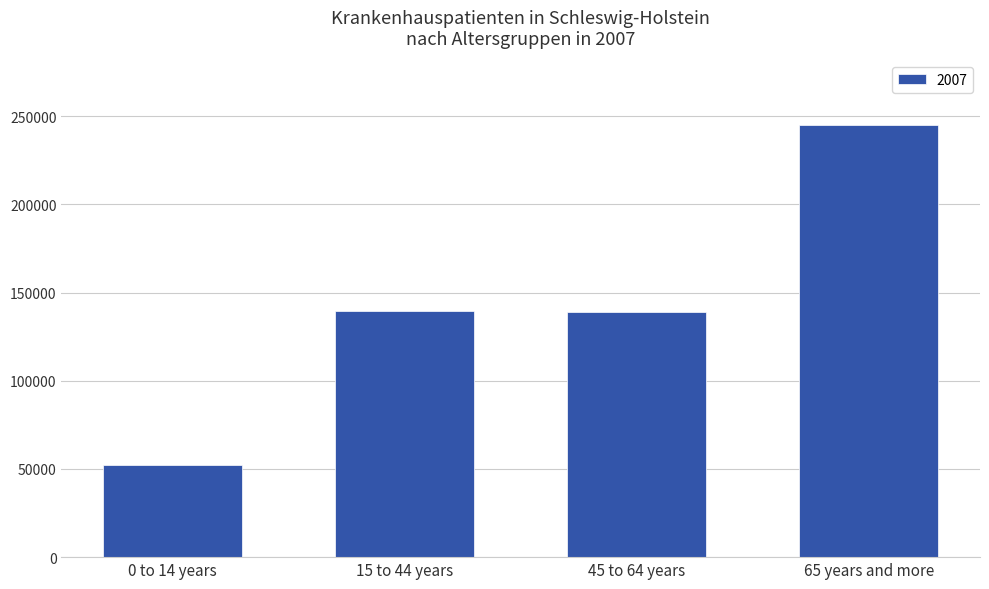

Approximately how many times larger is the value at 15 to 44 years compared to 65 years and more?

0.6